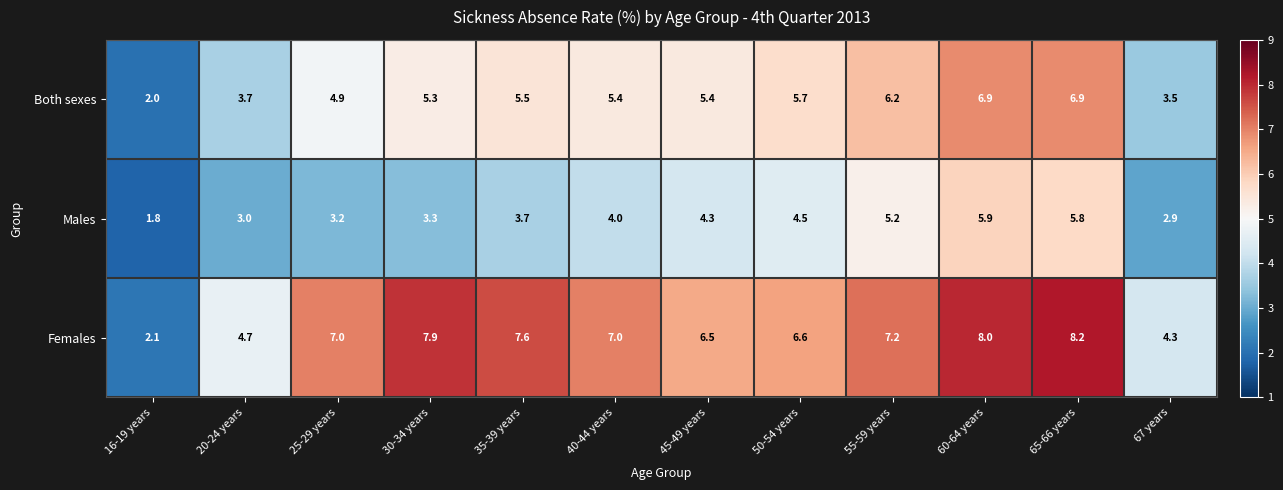

Which series has the largest range (max minus min)?

Females